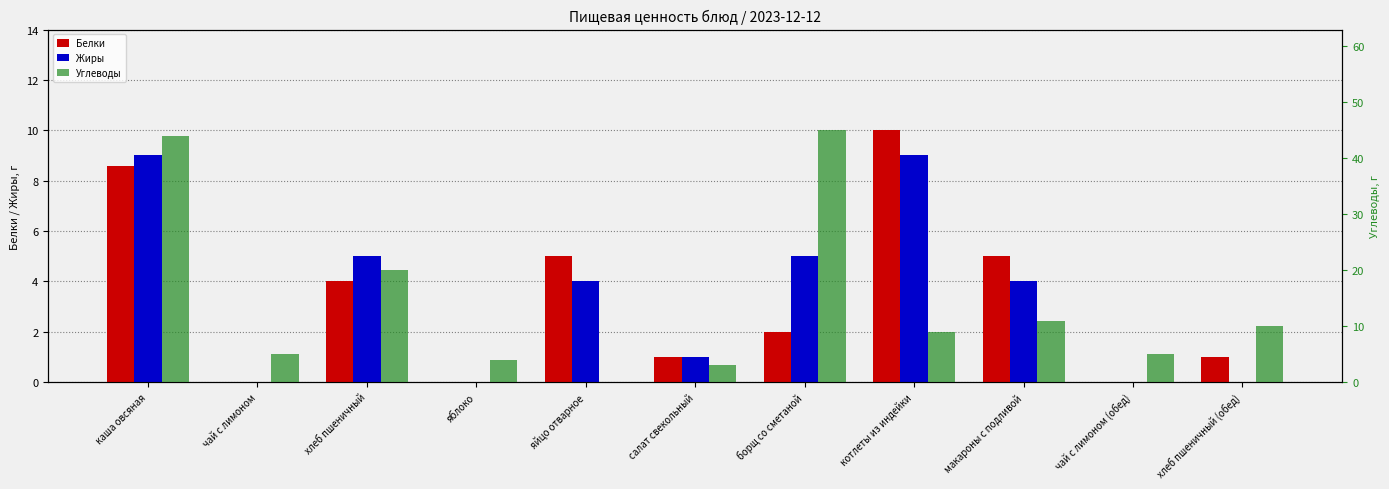

Which category has the highest value in the Жиры series?

каша овсяная